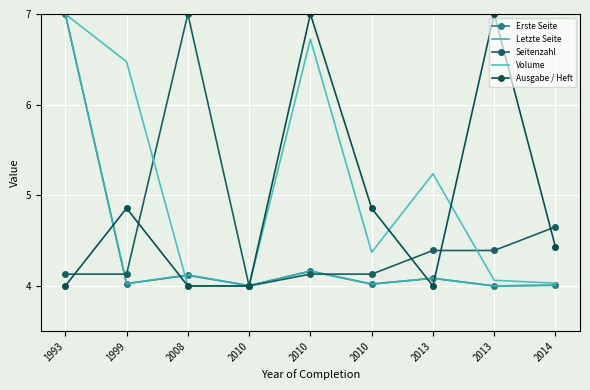

What is the average value of the Volume series?

5.1